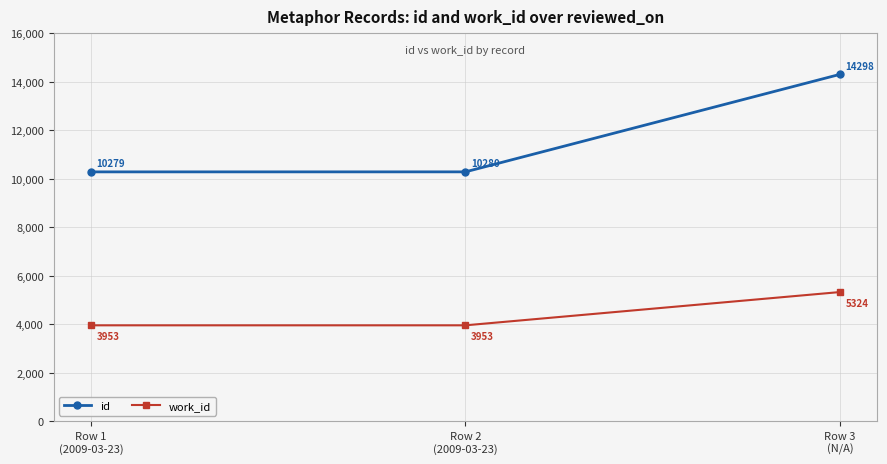

What is the label of the 1st point from the right?

Row 3
(N/A)